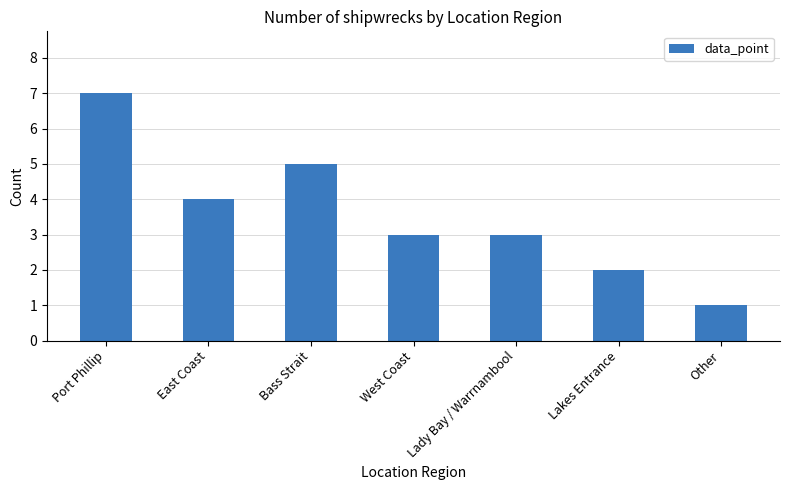

What position from the left is Bass Strait?

3